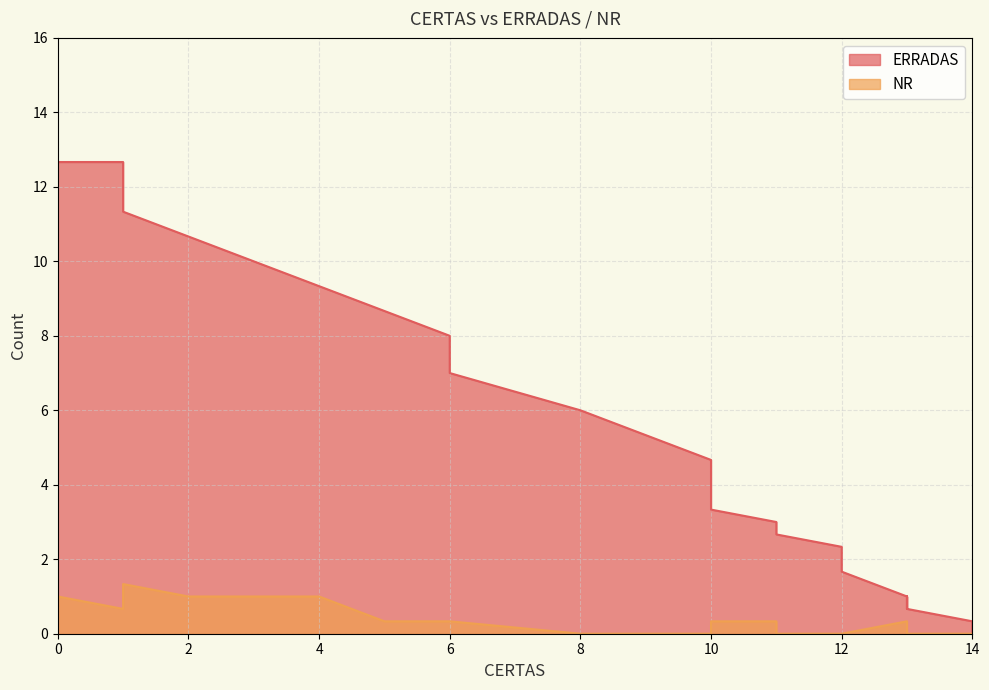

What is the label of the 32nd point from the left?

11